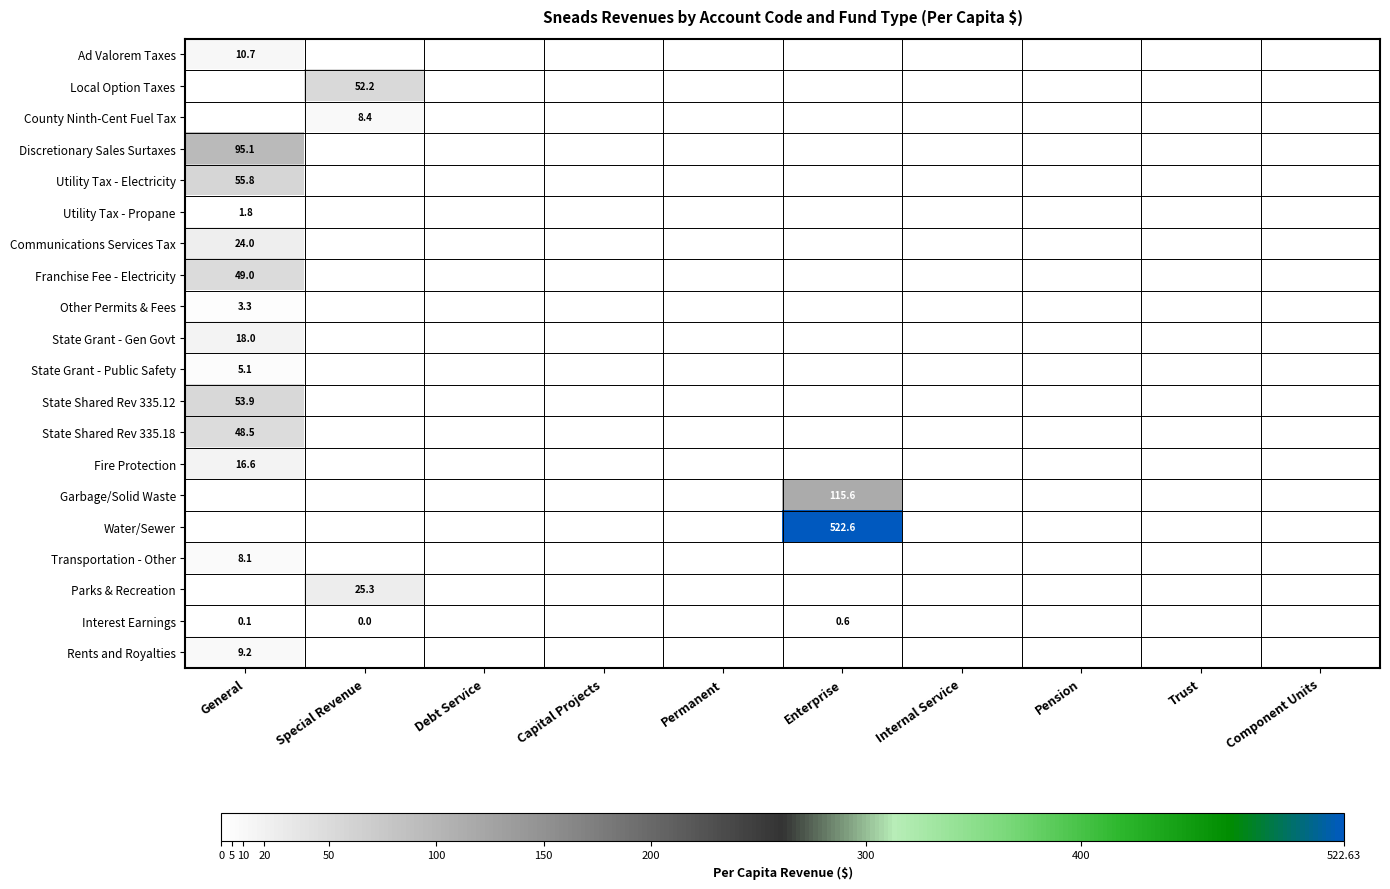

The Other Permits & Fees series shows 1.0 at General. True or false?

False